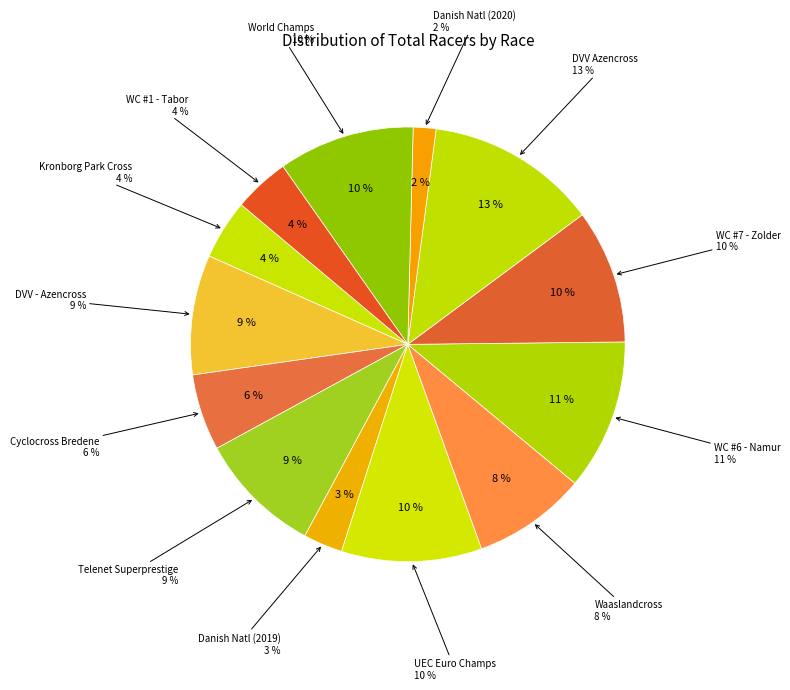

Does World Cup #1 - Tabor represent more than half of the total?

No